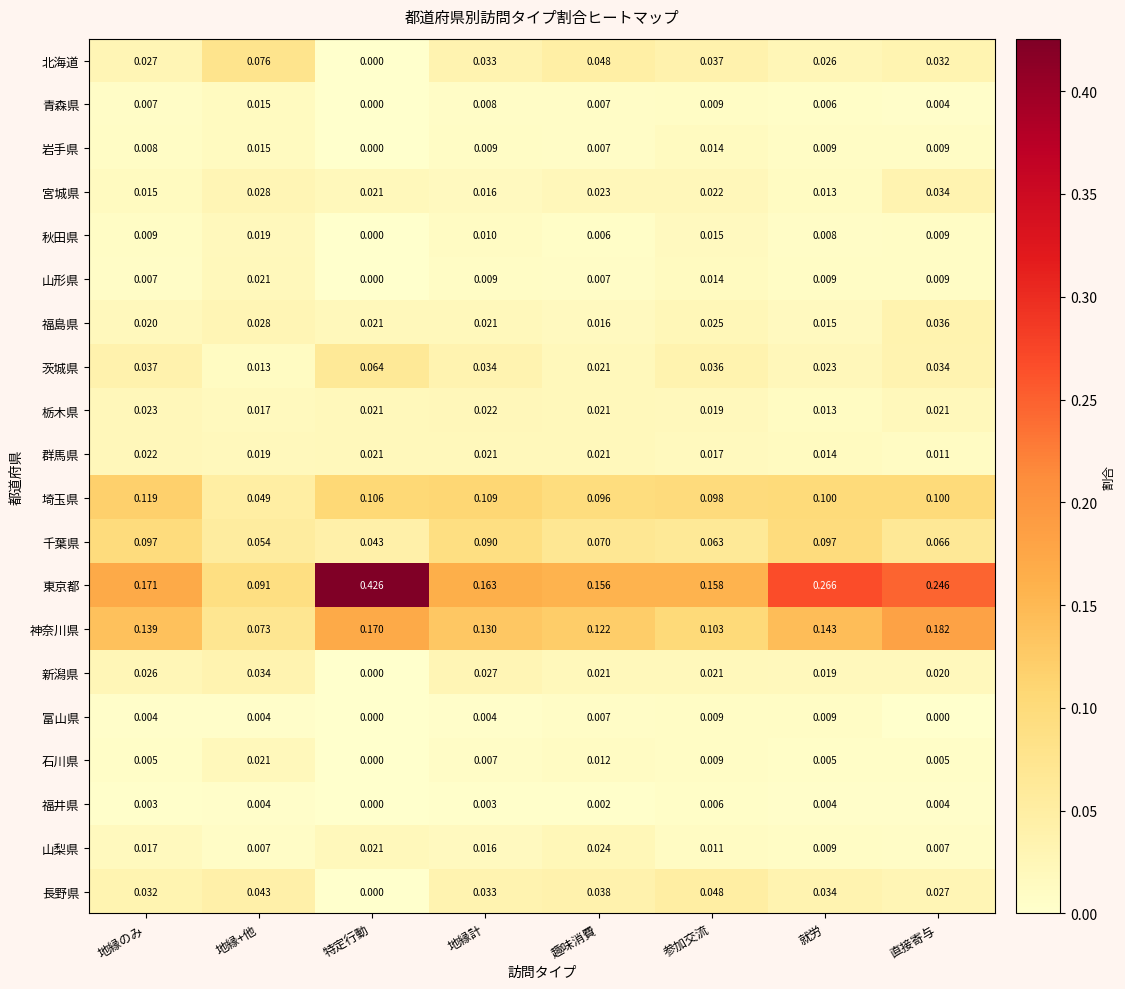

What is the total value across all series at 特定行動?

0.9